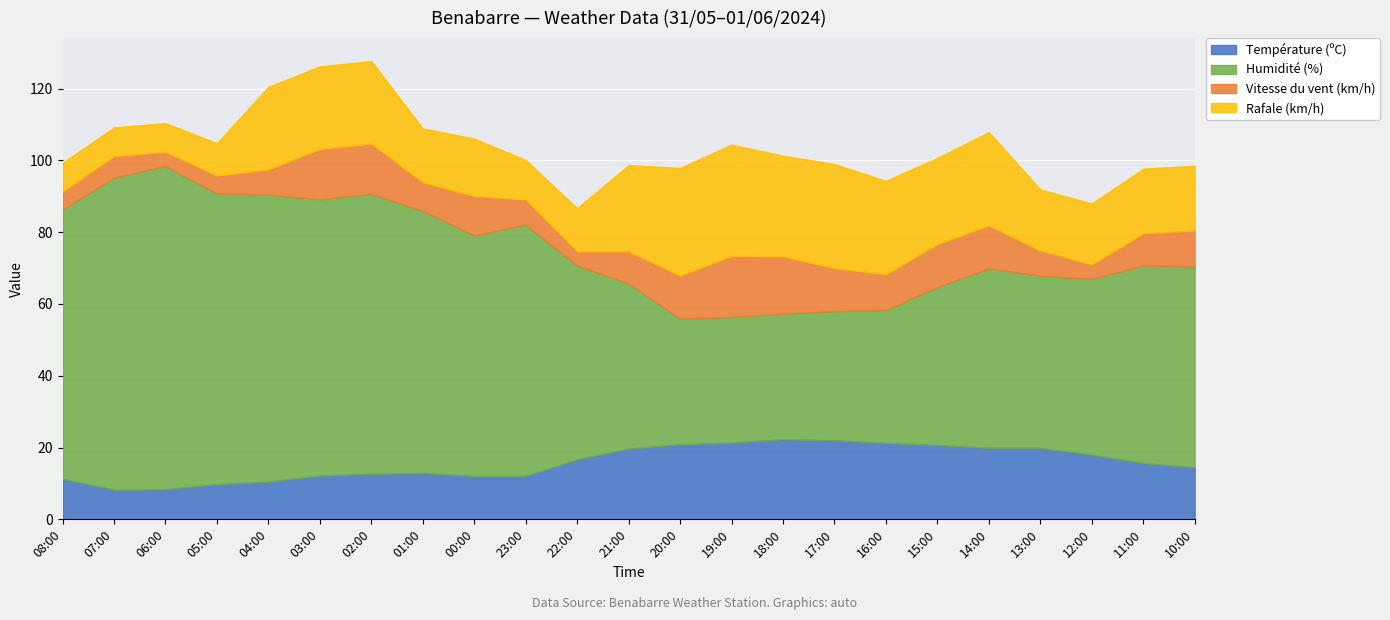

What is the sum of the Température (ºC) values at 14:00 and 23:00?

32.0